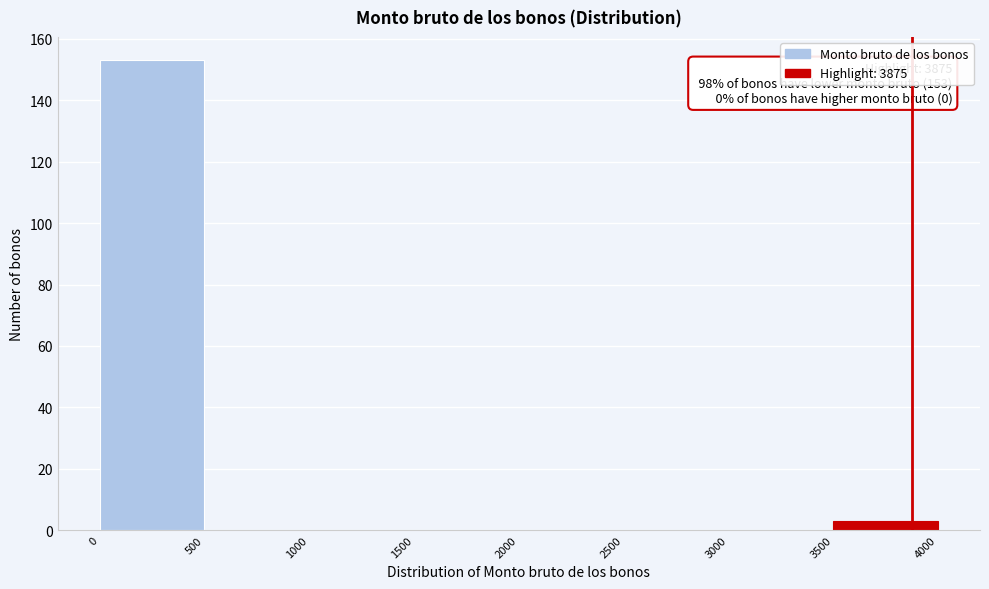

Which range on the x-axis has the tallest bar?

0 to 500